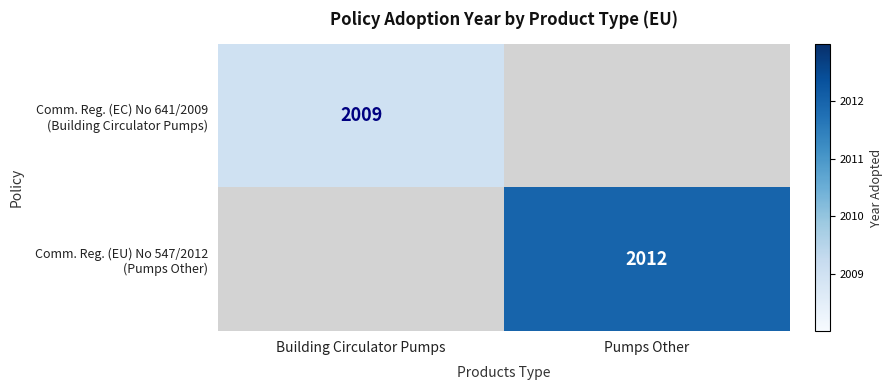

Is the value of Comm. Reg. (EC) No 641/2009 (Building Circulator Pumps) at Pumps Other greater than the value of Comm. Reg. (EU) No 547/2012 (Pumps Other) at Building Circulator Pumps?

No